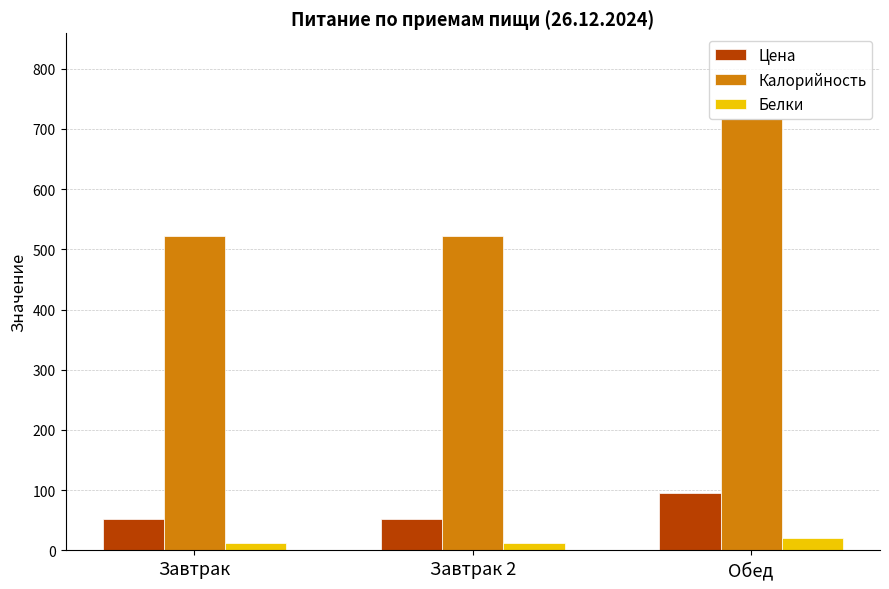

Reading left to right, list all the values displayed in this chart.

Цена: 52.0	52.0	95.7
Калорийность: 523.0	523.0	715.8
Белки: 12.0	12.0	21.3